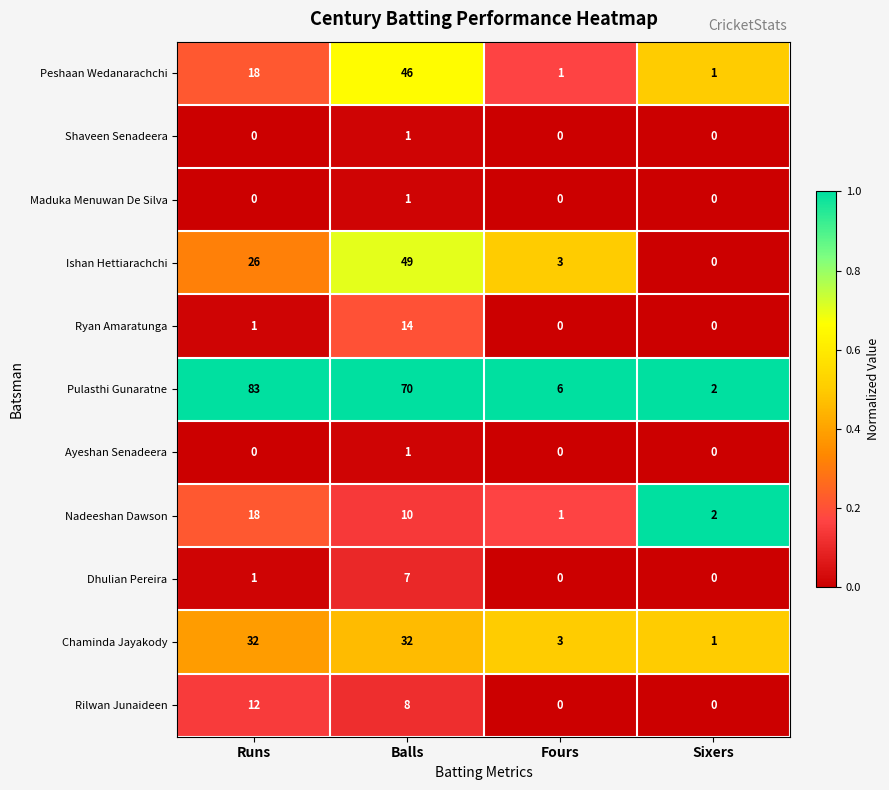

At which category is the sum across all series the highest?

Balls